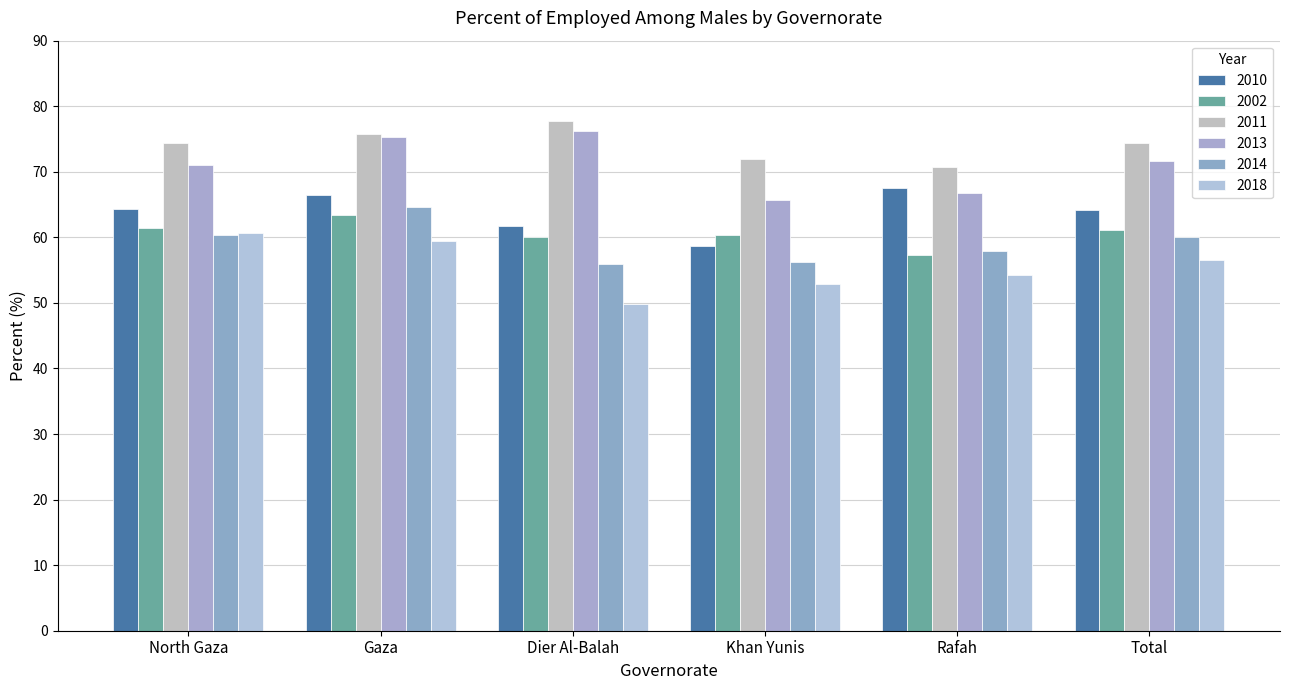

At which category does the chart reach its peak across all series?

Dier Al-Balah